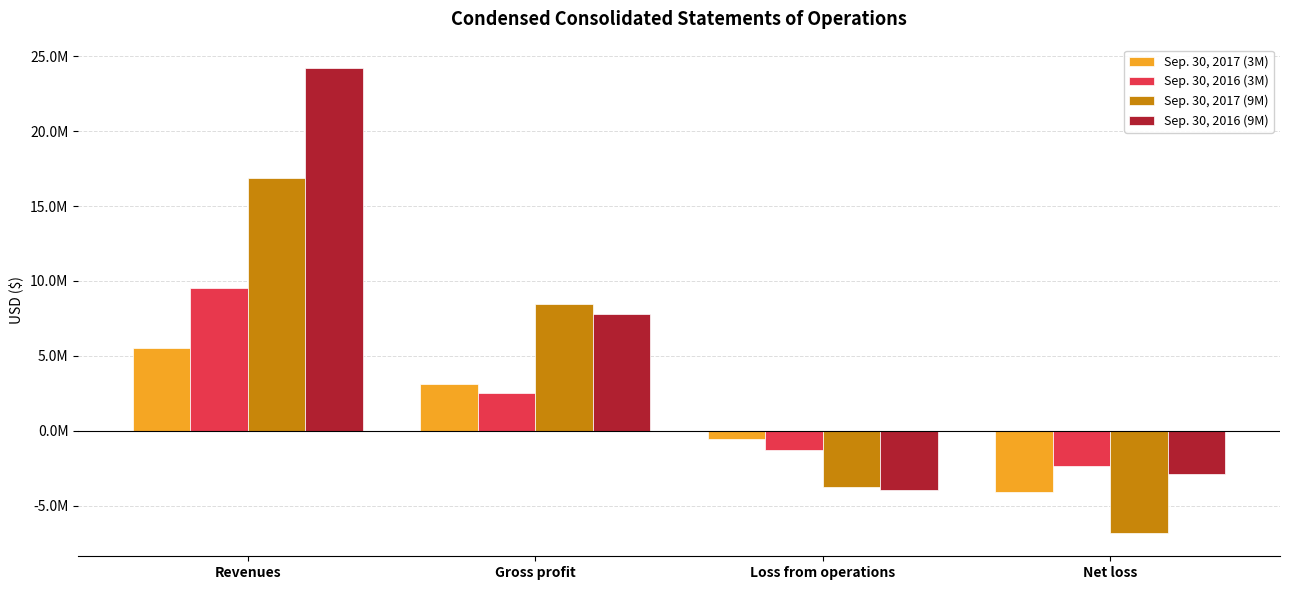

What is the difference between the second highest and minimum values in the Sep. 30, 2017 (9M) series?

15320160